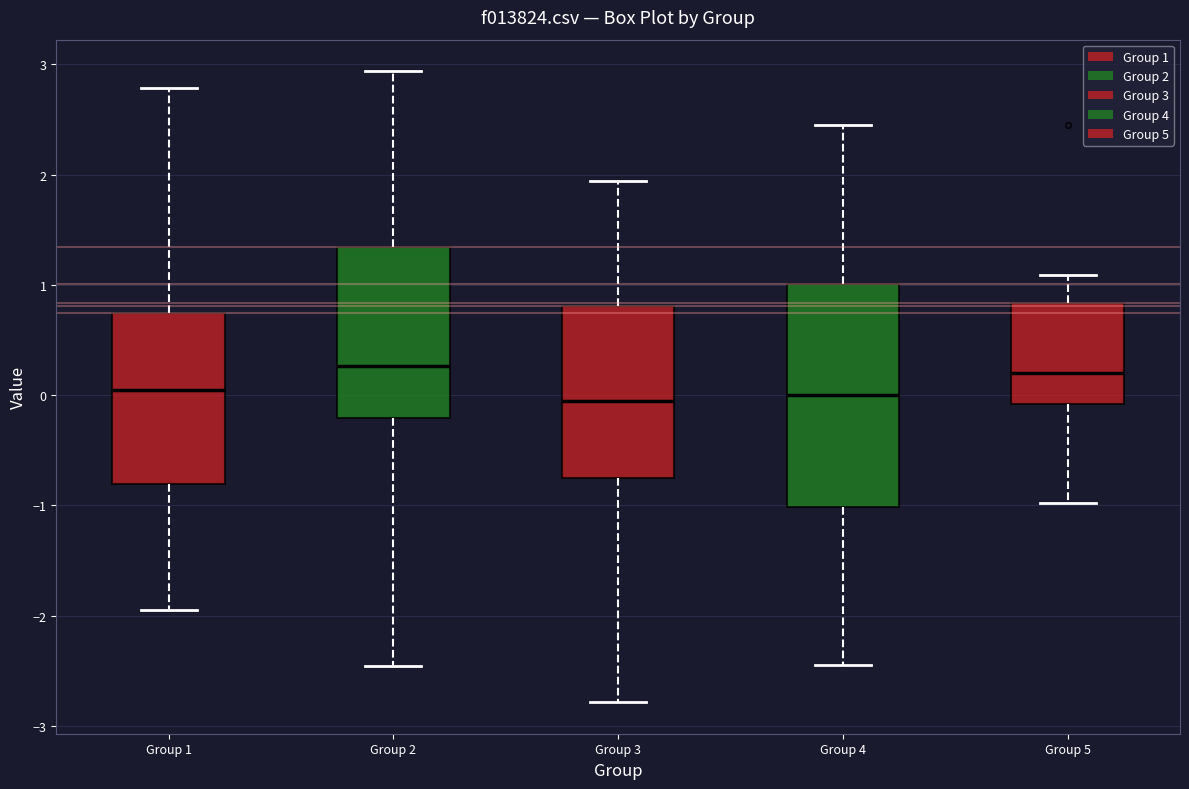

Which box is the tallest, from its lower edge to its upper edge?

Group 4